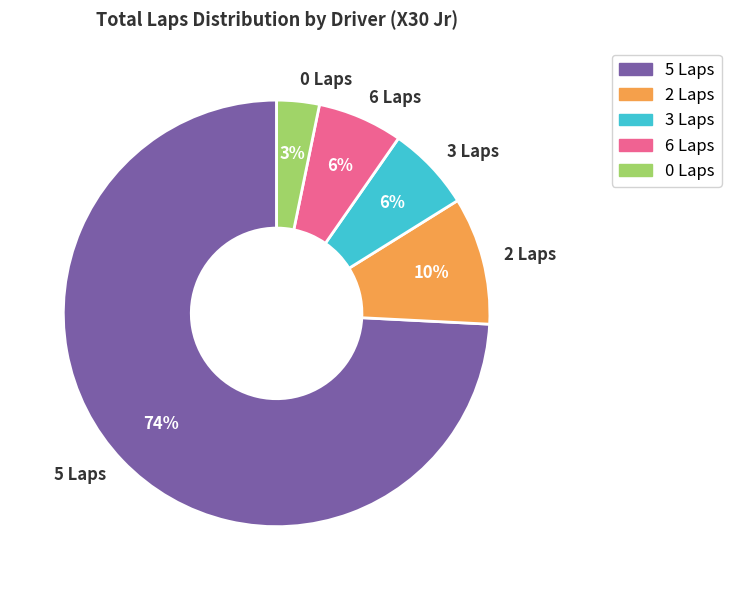

Is the sum of 3 Laps and 2 Laps greater than half?

No